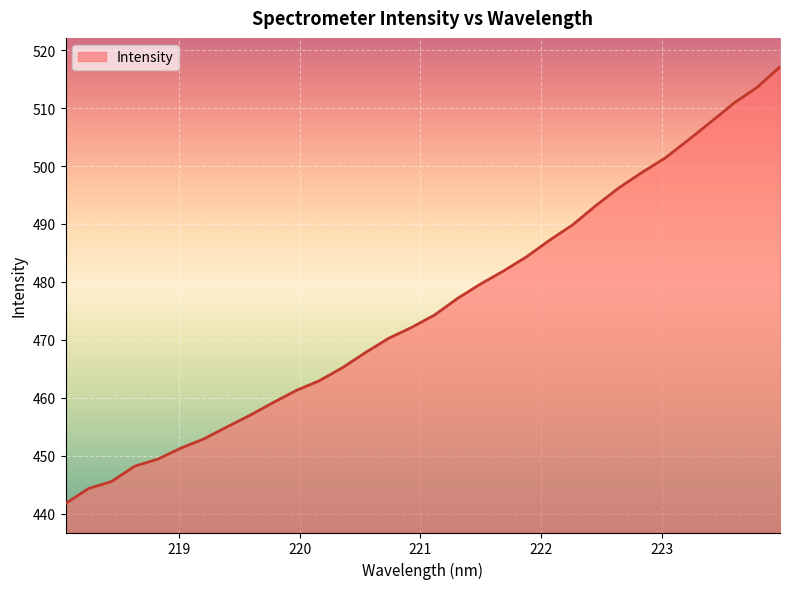

What is the difference between the maximum and minimum values?

75.4